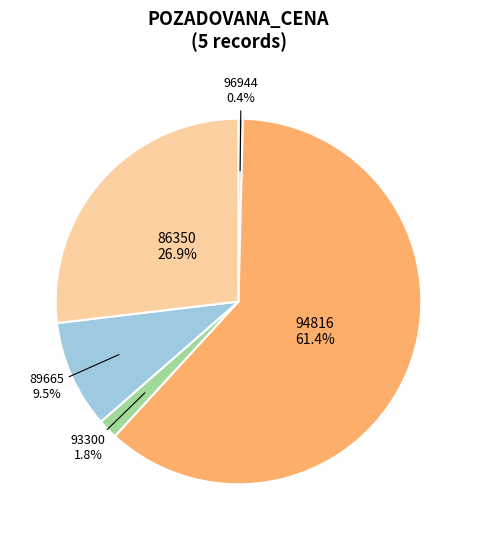

Is it true that 86350 is 36% of the pie?

False